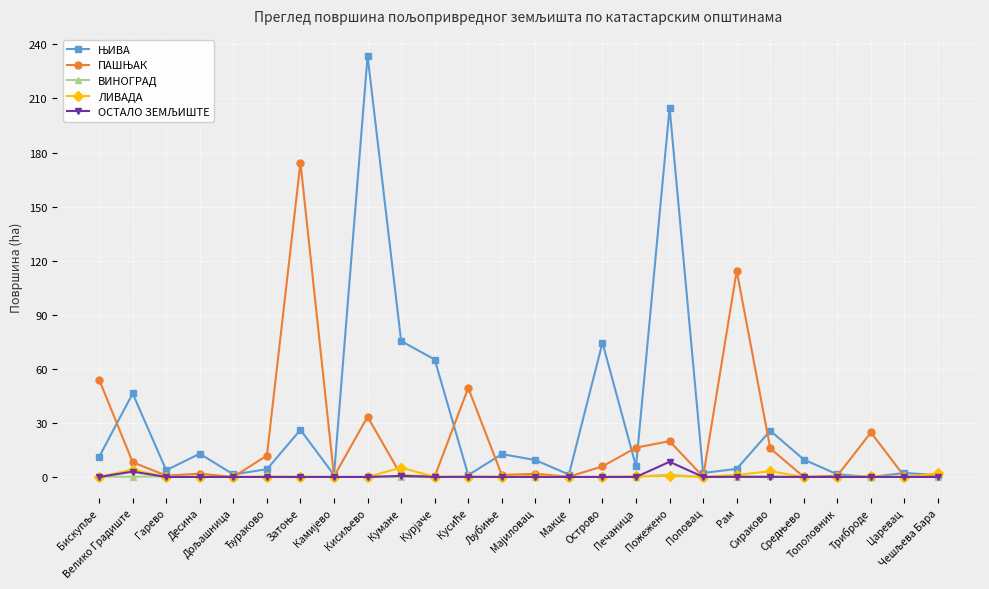

What is the greatest value displayed?

233.6